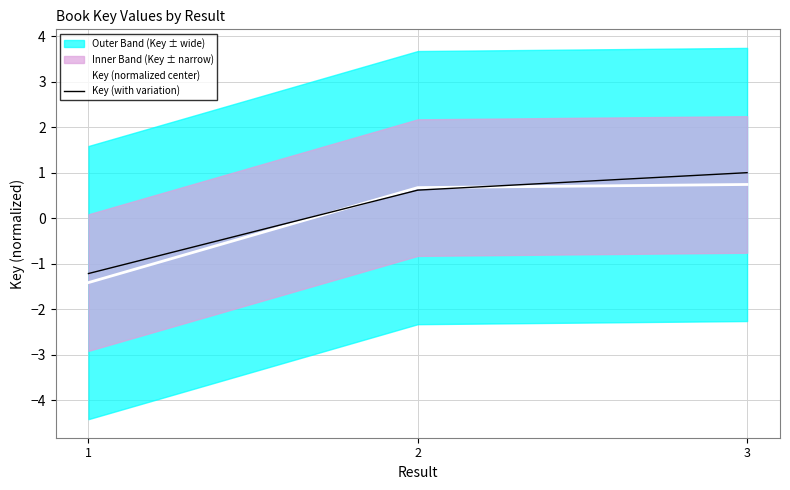

Which has a higher value, 1 or 3?

3